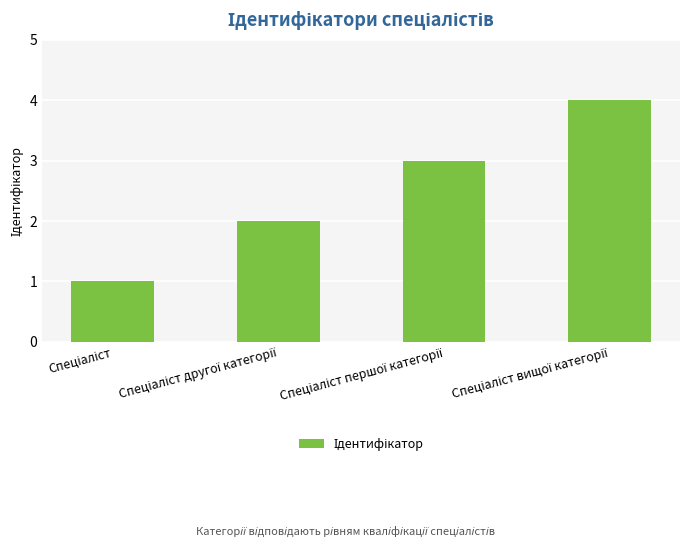

How many distinct data groups are displayed?

1